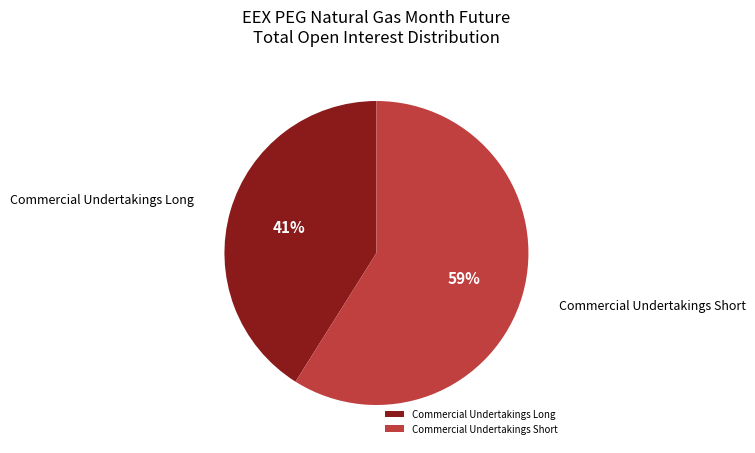

Does Commercial Undertakings Short account for over 50% of the chart?

Yes